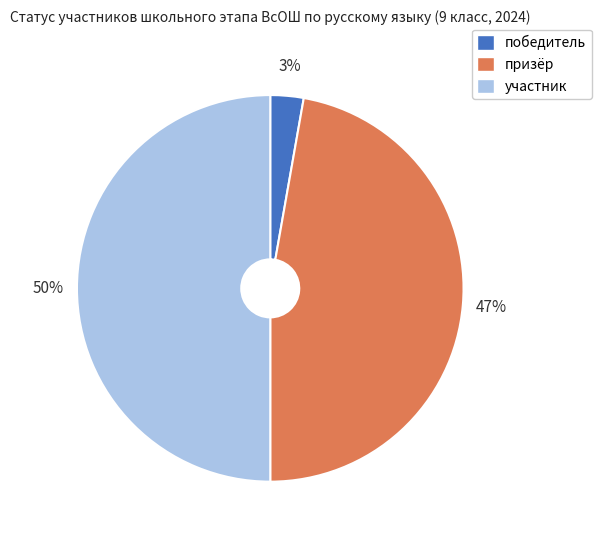

True or false: призёр accounts for 47% of the total.

True